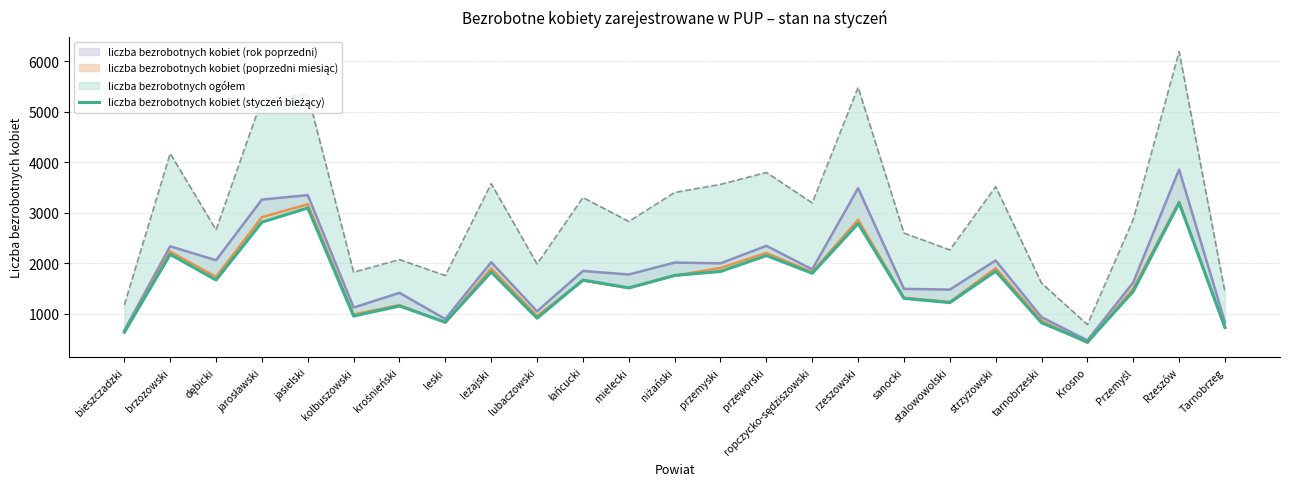

Reading left to right, what are all the values shown in this chart?

639	2180	1672	2816	3097	959	1158	838	1831	917	1671	1517	1763	1841	2155	1805	2790	1309	1225	1846	827	447	1447	3198	734